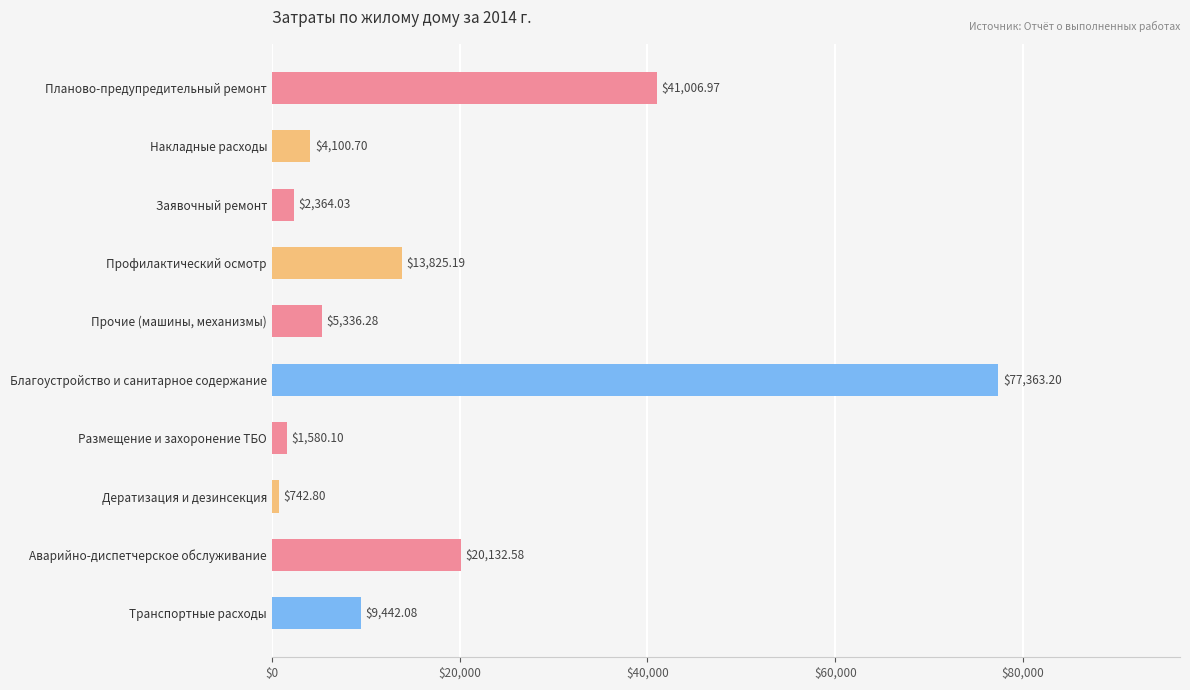

How many data points are above 9442?

5